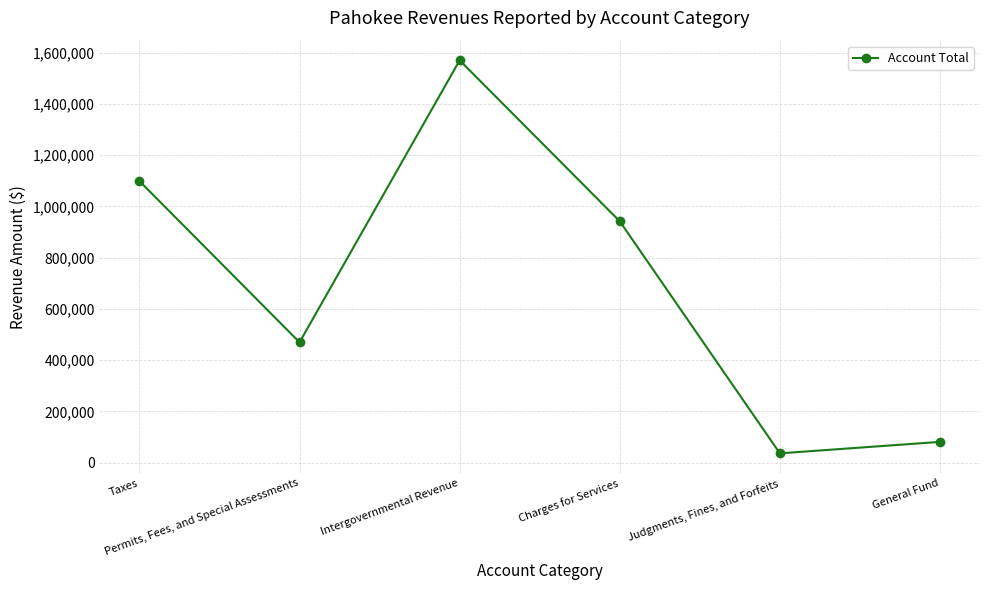

How many data points are less than 942166?

3